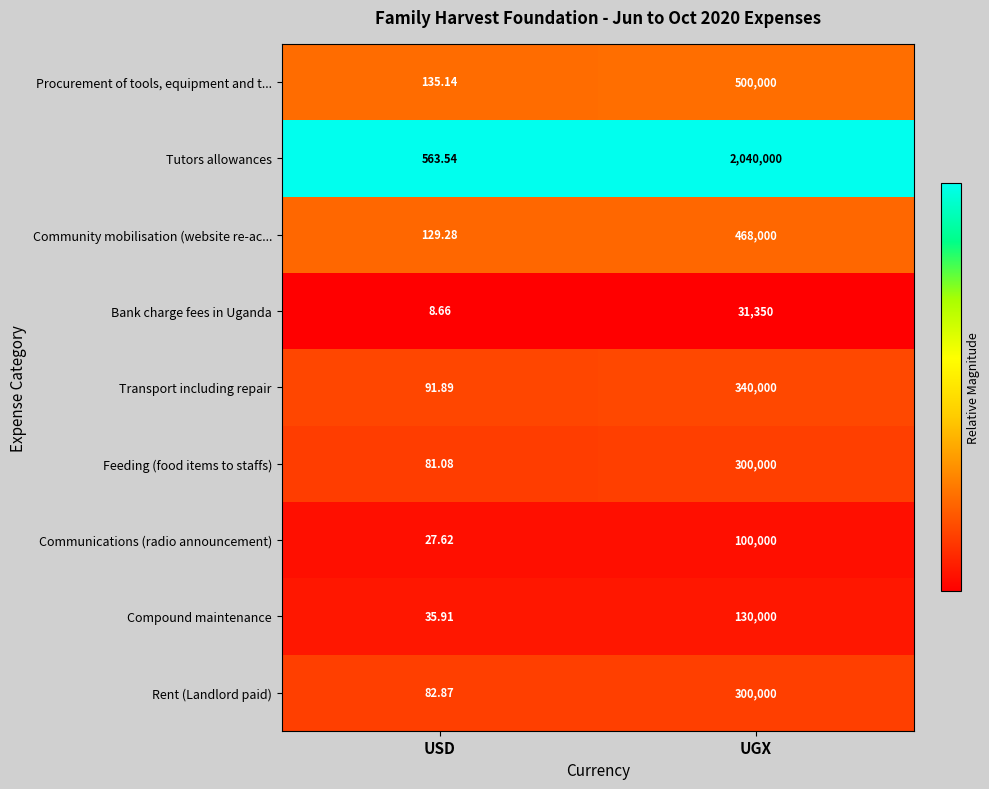

Which category has the lowest value in the Communications (radio announcement) series?

USD